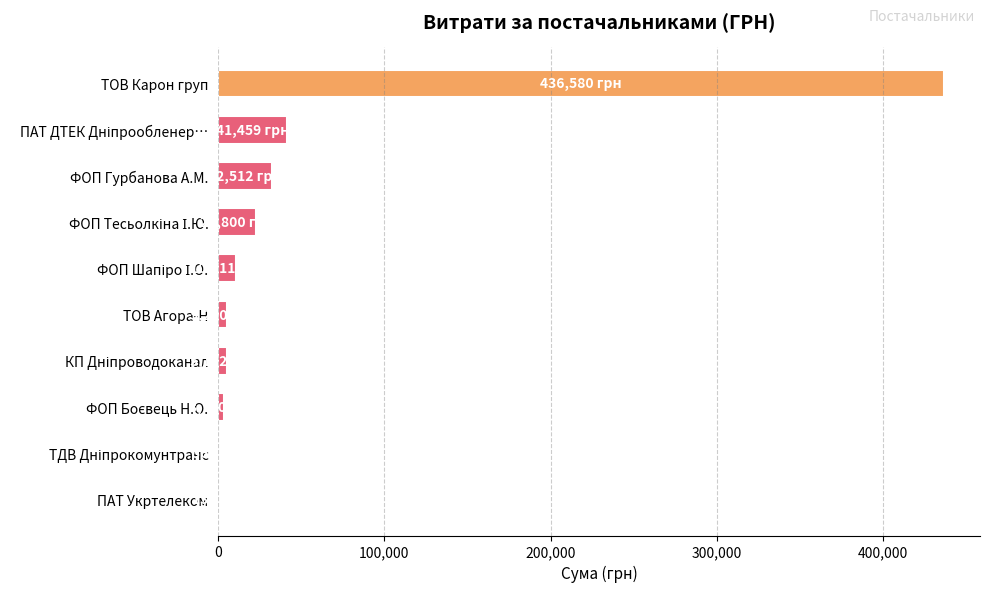

What is the sum of all values?

558660.6